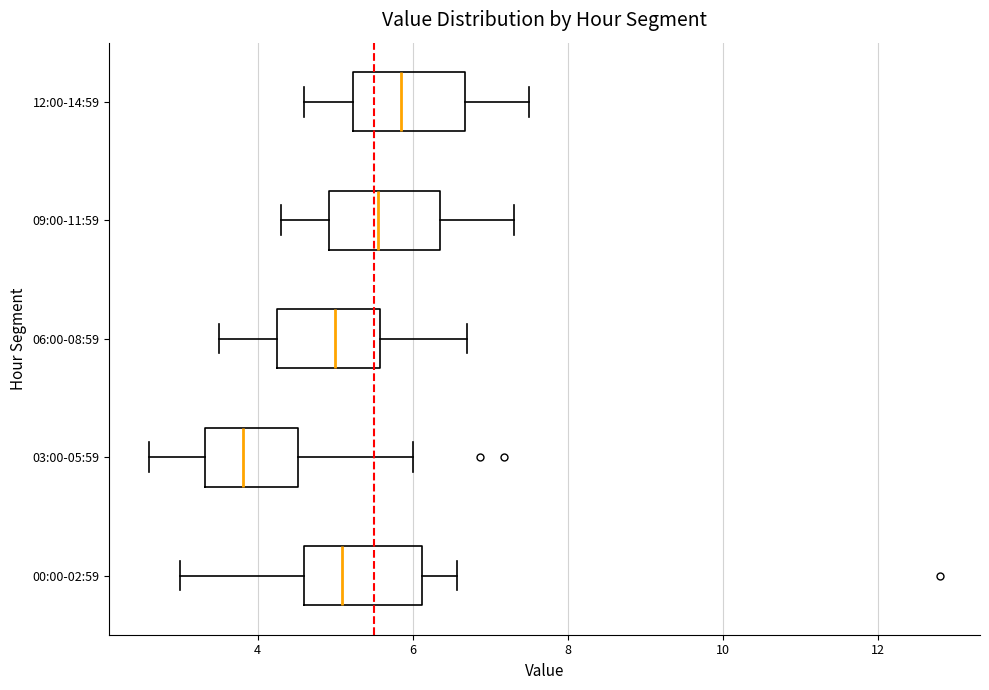

Which box's median line is the furthest to the left?

03:00-05:59